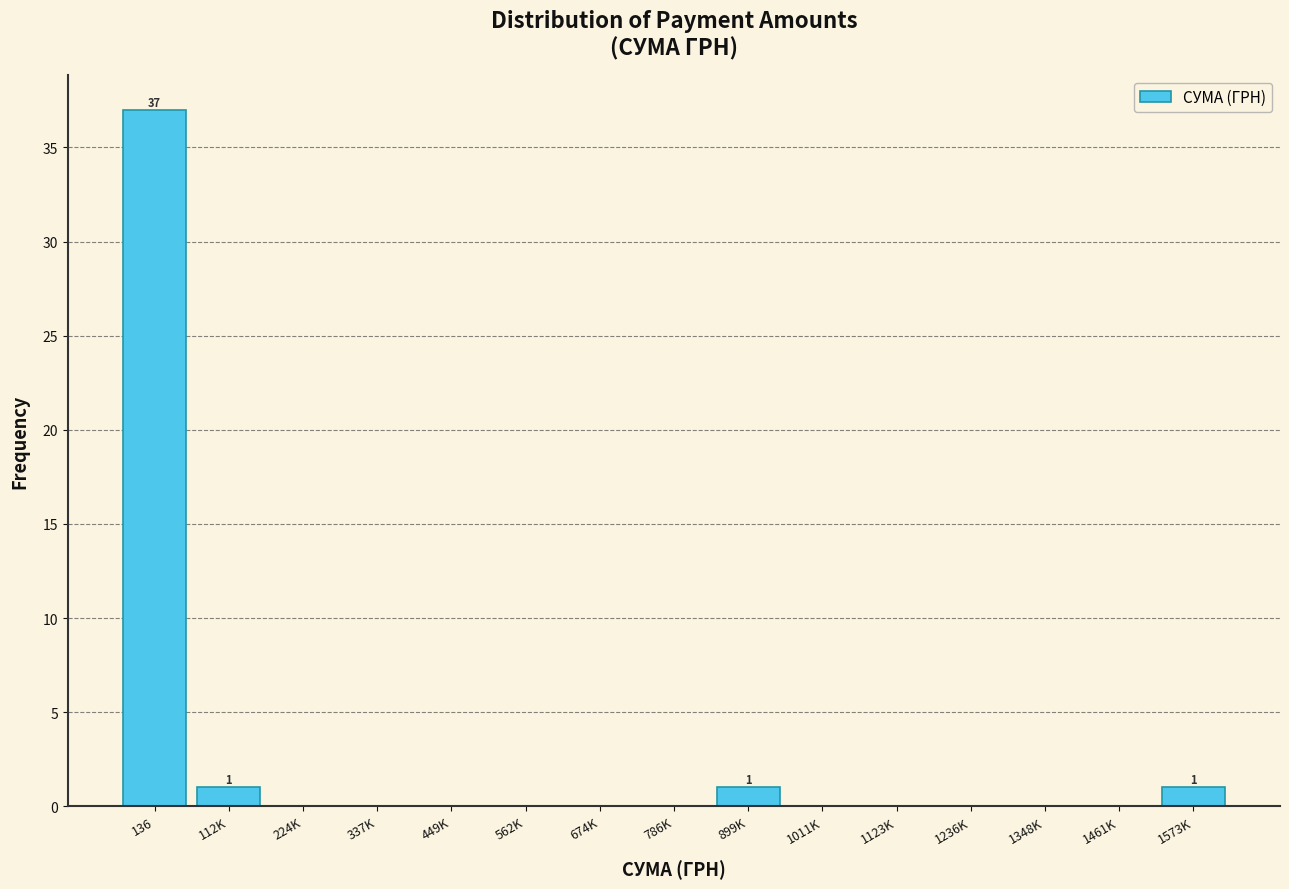

Reading left to right, list all the values displayed in this chart.

136=37	112K=1	224K=0	337K=0	449K=0	562K=0	674K=0	786K=0	899K=1	1011K=0	1123K=0	1236K=0	1348K=0	1461K=0	1573K=1